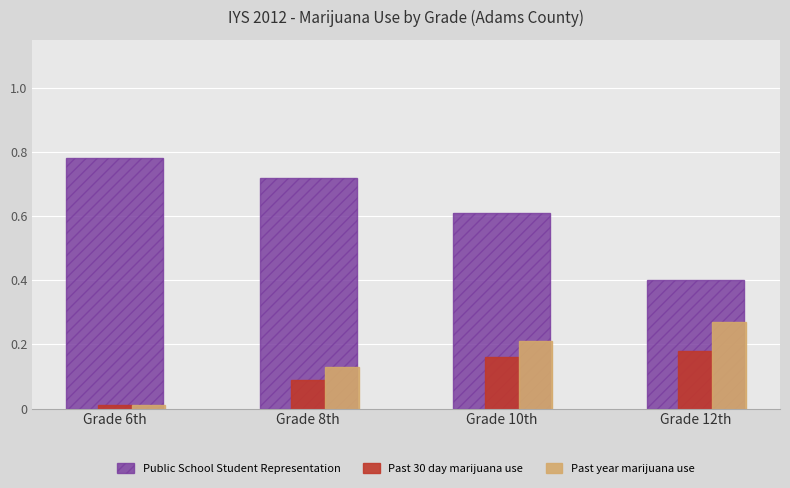

Between Grade 8th and Grade 12th, which series saw the biggest shift?

Public School Student Representation